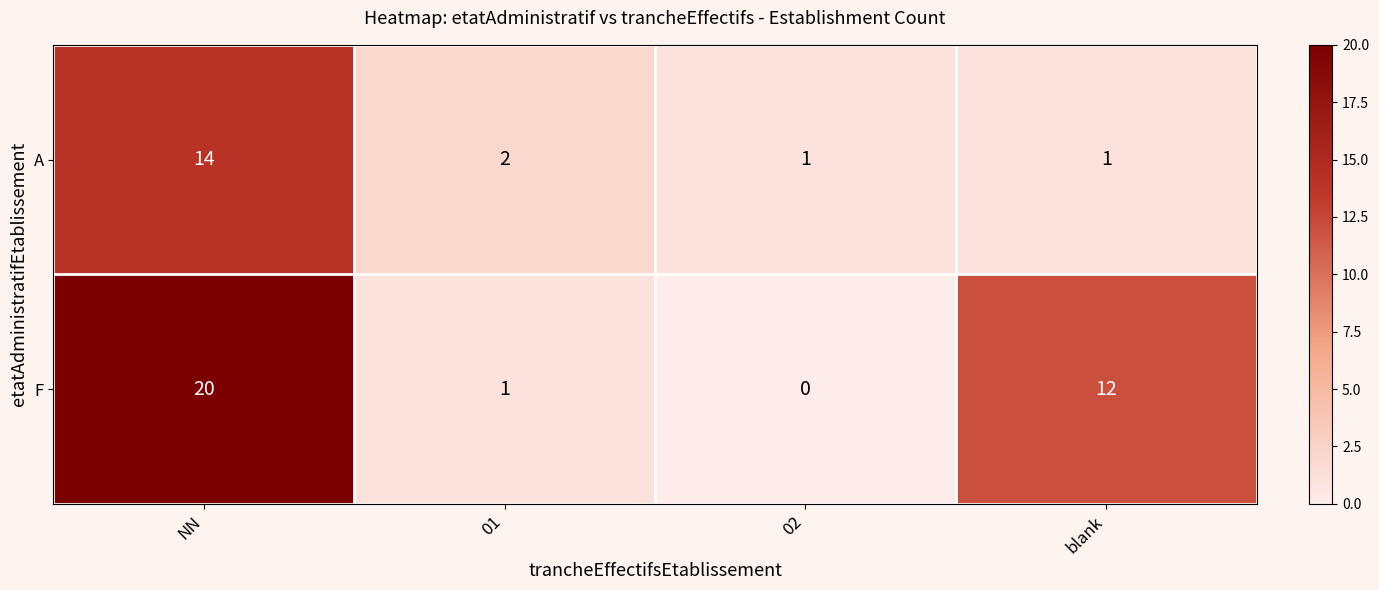

True or false: A has a value of 3 at 01.

False